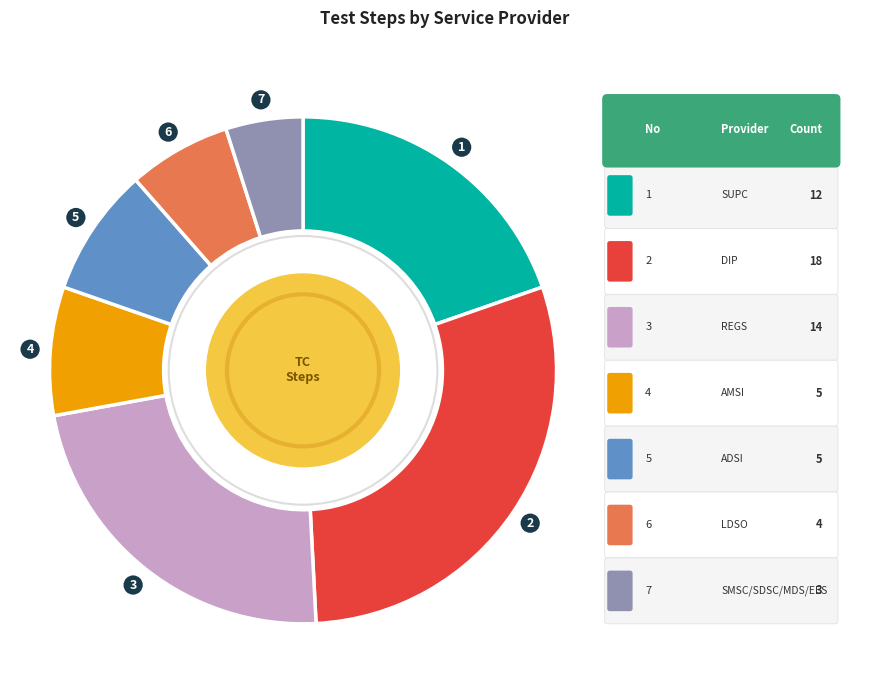

Is it true that SUPC is 26% of the pie?

False